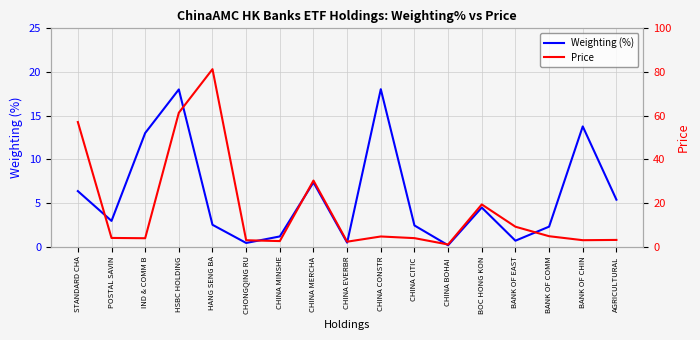

What is the label of the 10th point from the right?

CHINA MERCHA